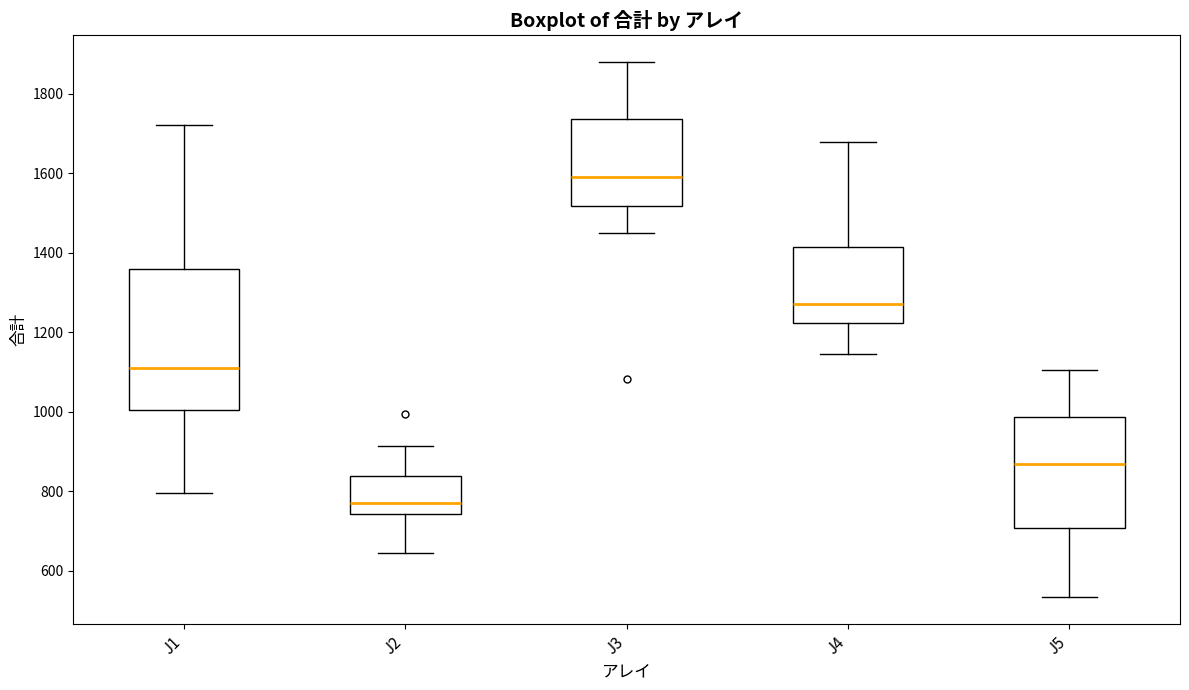

Comparing the boxes themselves (not the whiskers), which one is the tallest?

J1